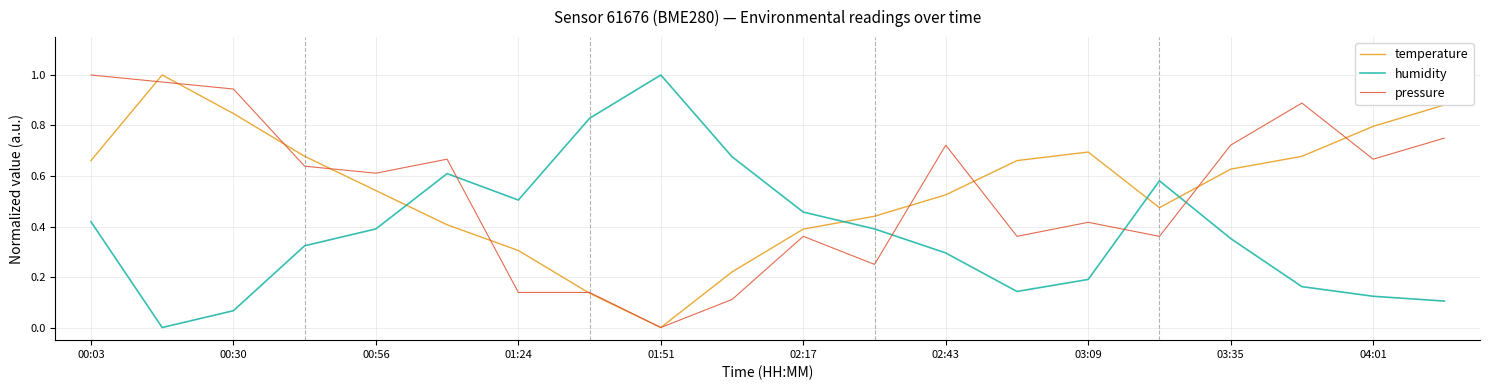

After their last crossing, which series has the higher values: temperature or humidity?

temperature